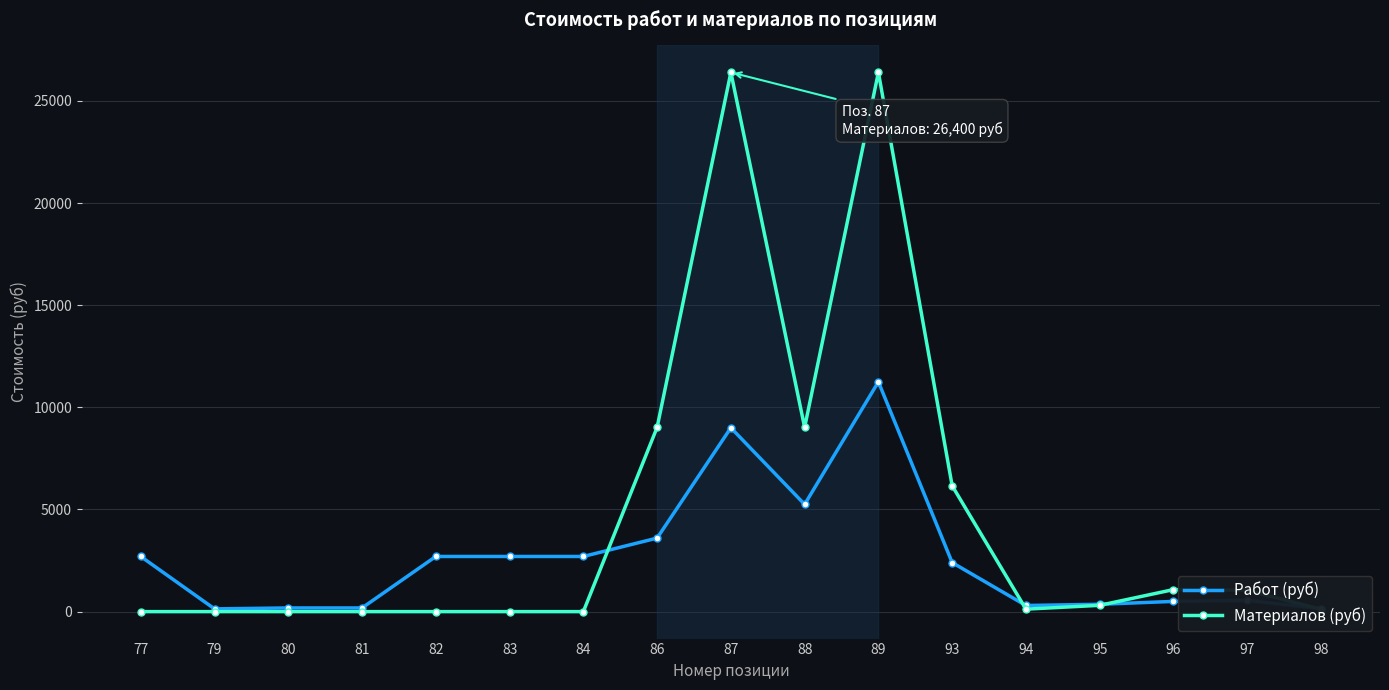

What is the difference between the Материалов (руб) values at 98 and 95?

192.5